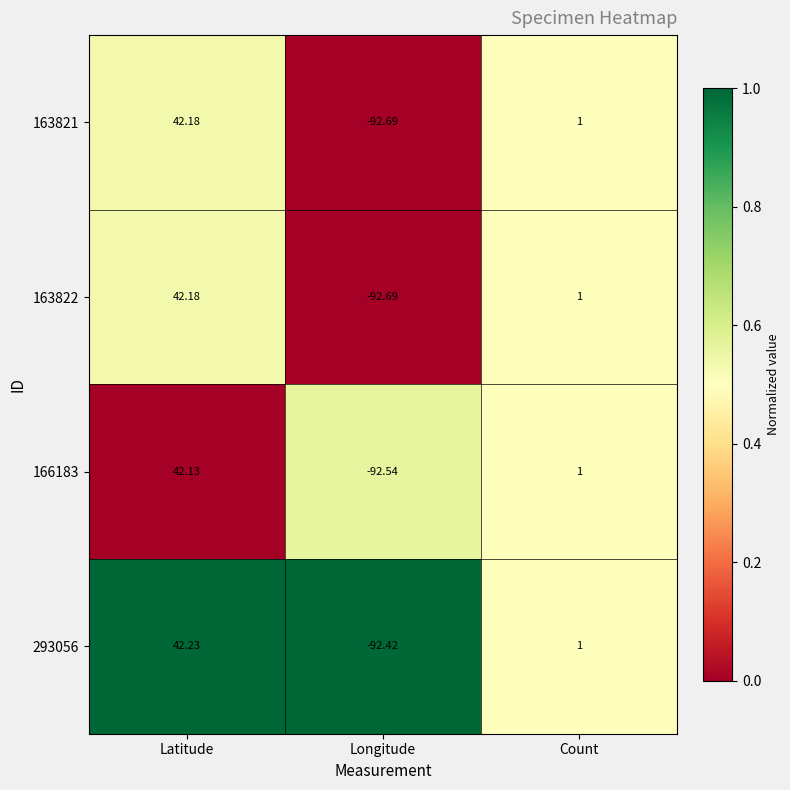

Count the number of categories in the chart.

3